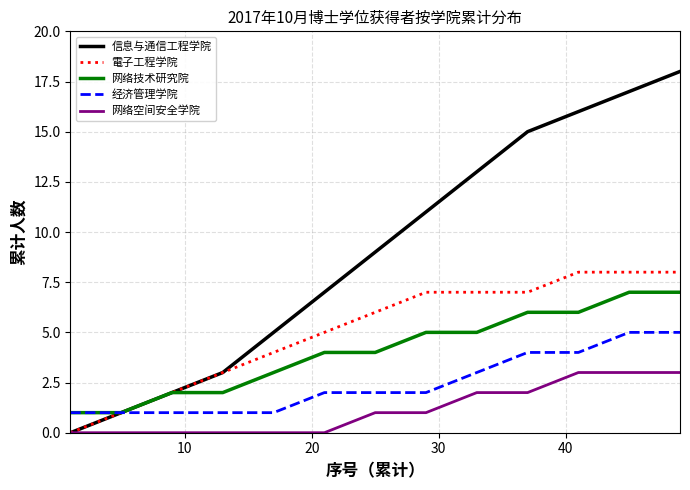

True or false: 网络空间安全学院 and 经济管理学院 cross at least once.

False